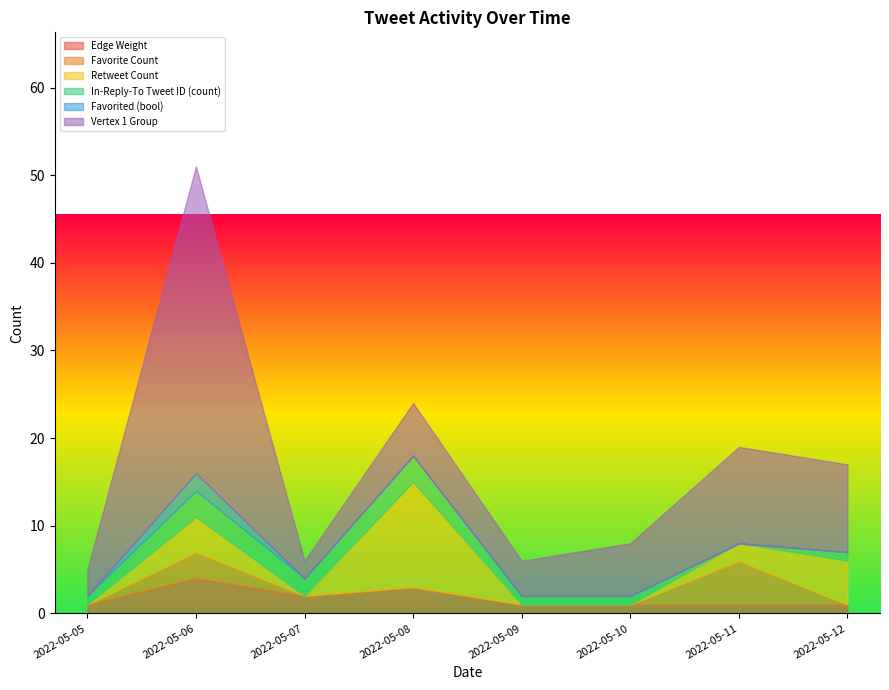

What are all the series names shown in the legend?

Edge Weight, Favorite Count, Retweet Count, In-Reply-To Tweet ID (count), Favorited (bool), Vertex 1 Group